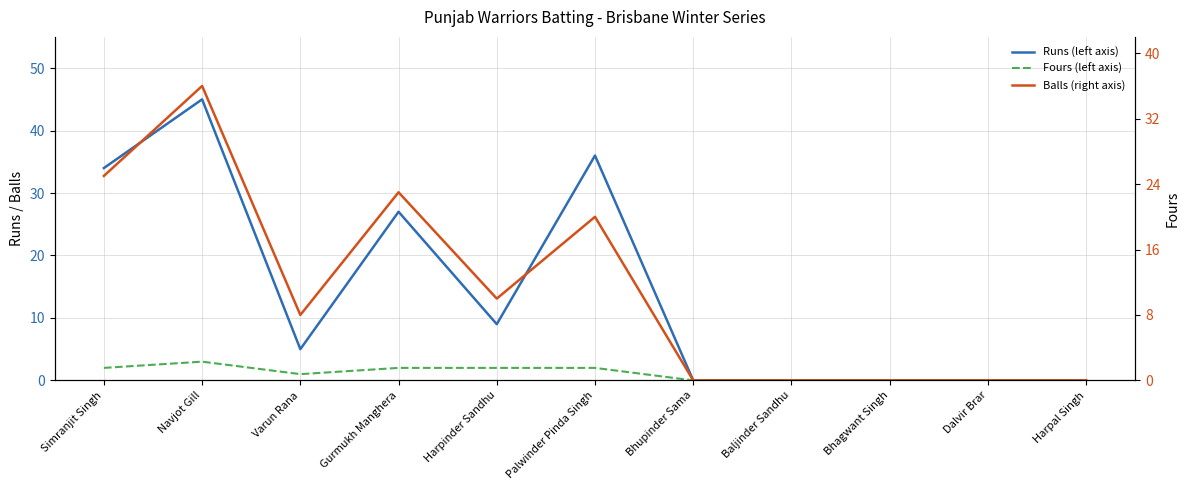

Between Navjot Gill and Bhagwant Singh, which series saw the biggest shift?

Runs (left axis)